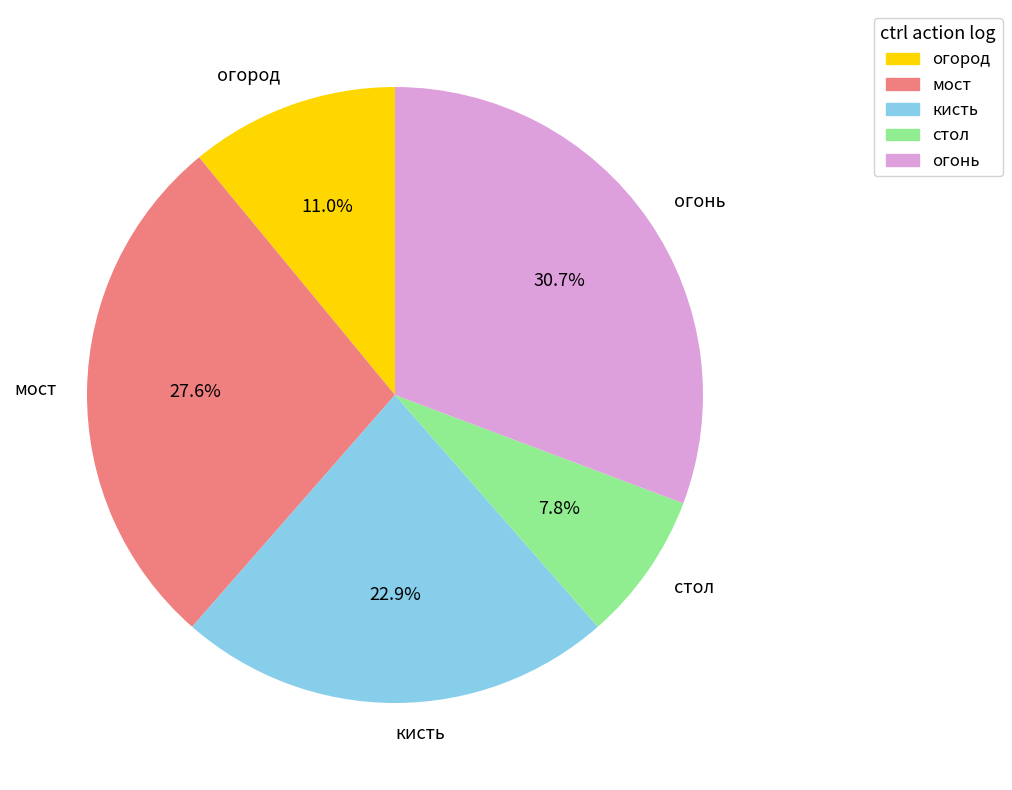

What is the ratio of the value at огород to the value at стол?

1.4